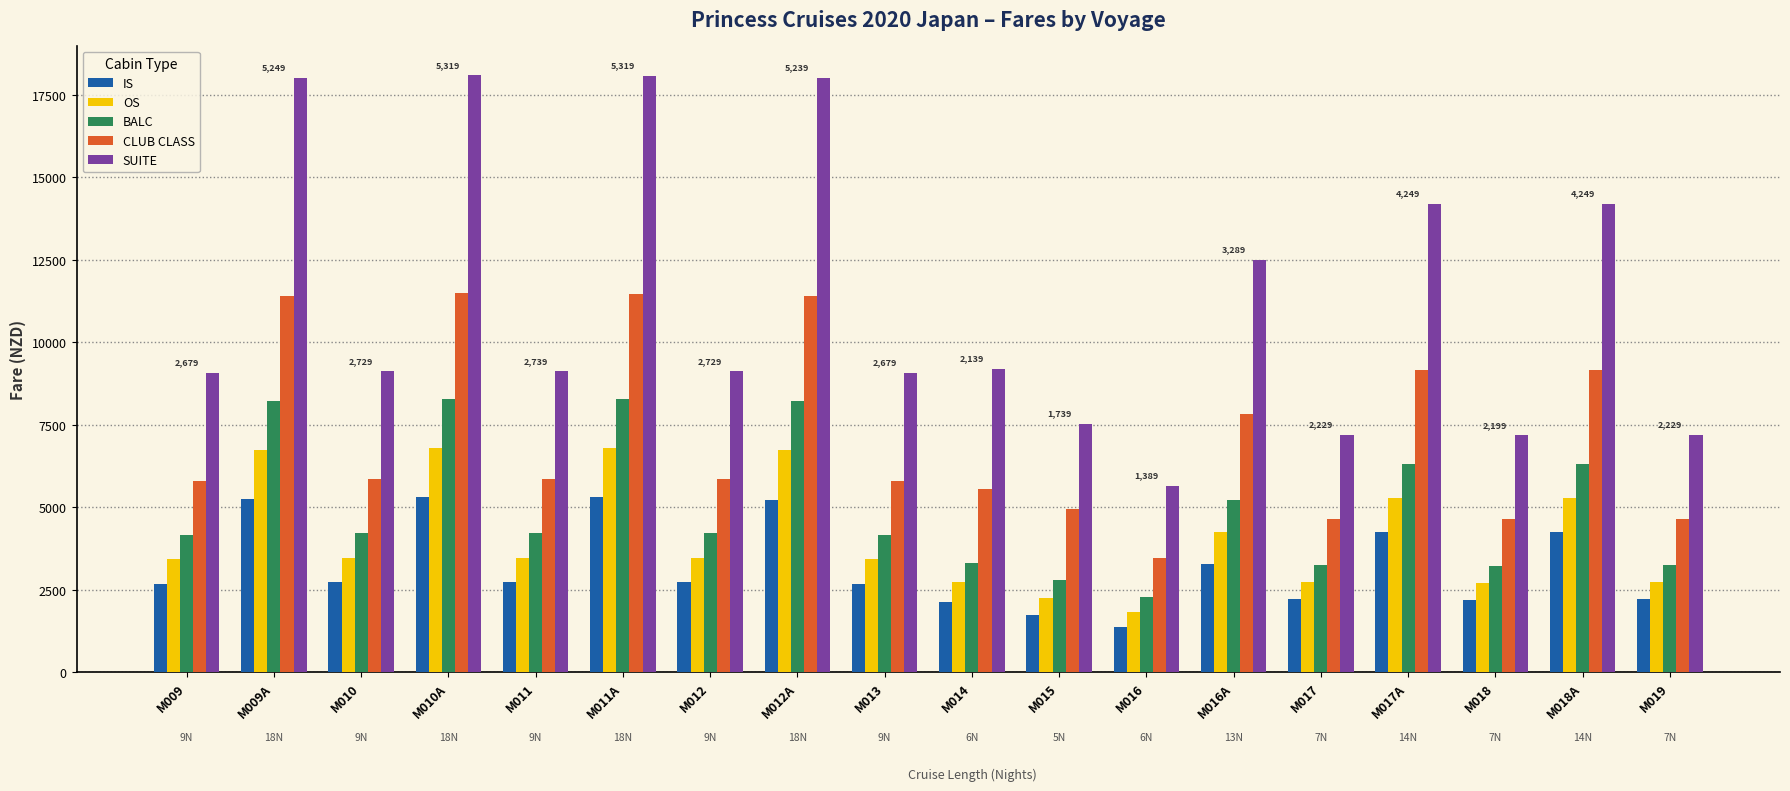

What position from the right is M017A?

4